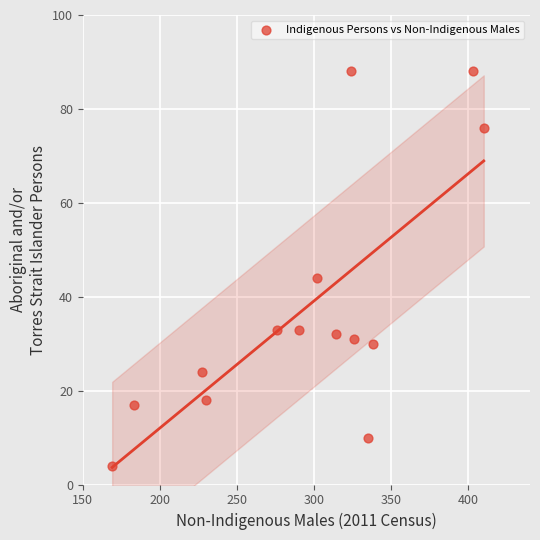

What is the range of Y values (max minus min)?

84